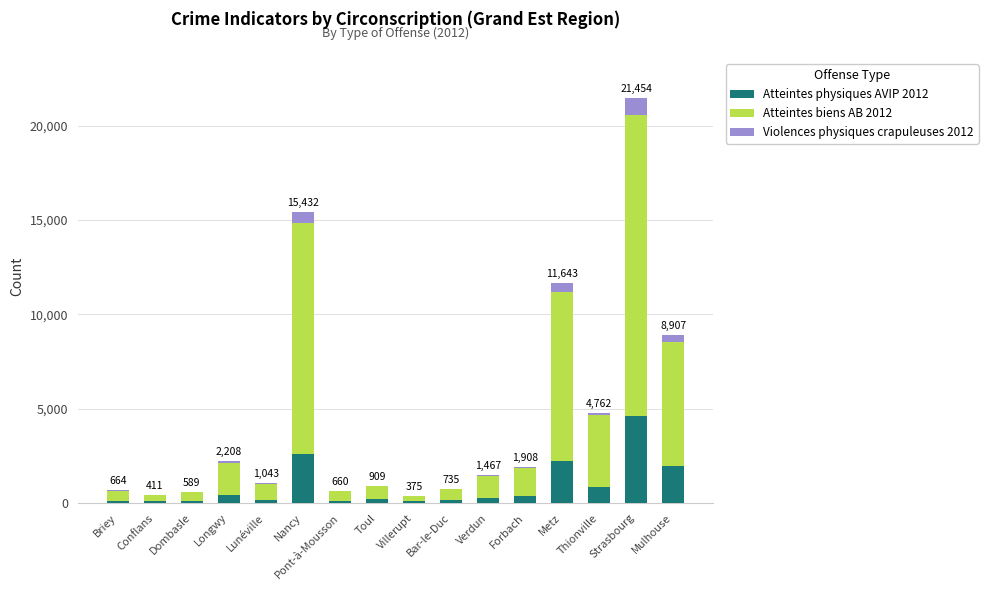

Which category has the highest value in the Atteintes physiques AVIP 2012 series?

Strasbourg